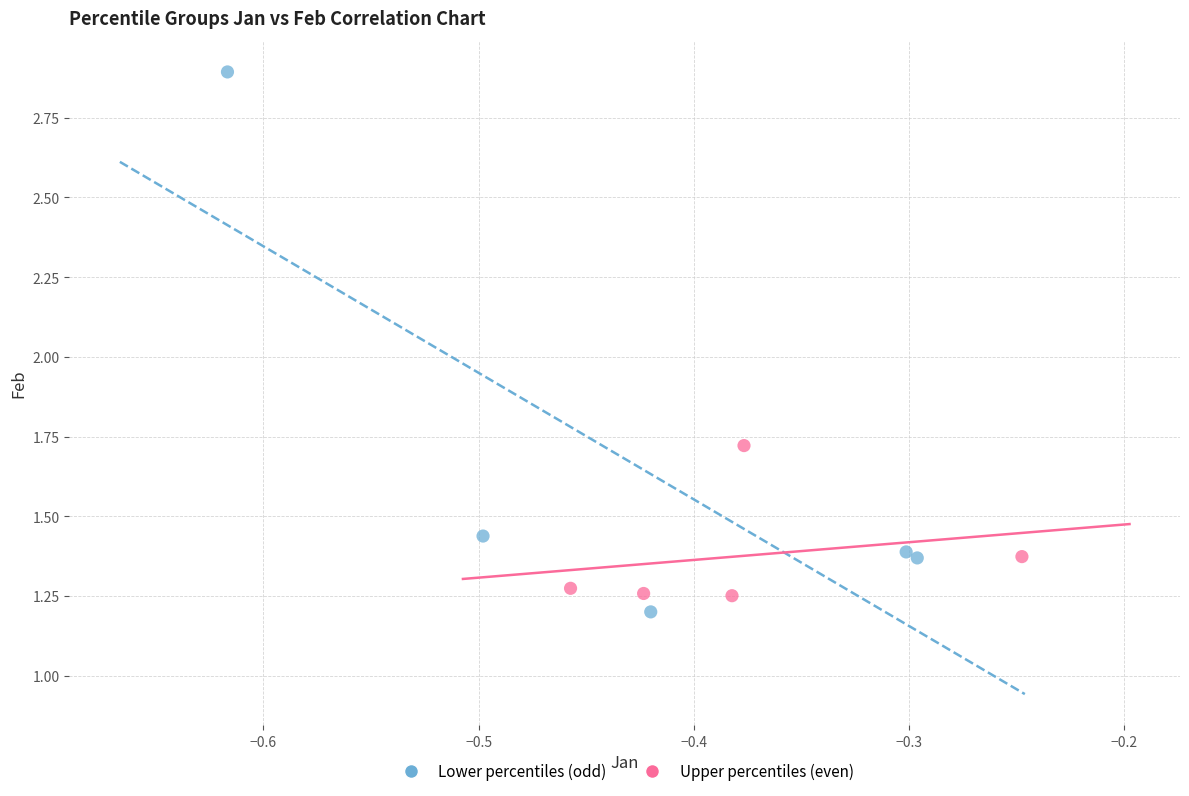

What are all the series names shown in the legend?

Lower percentiles (odd), Upper percentiles (even)